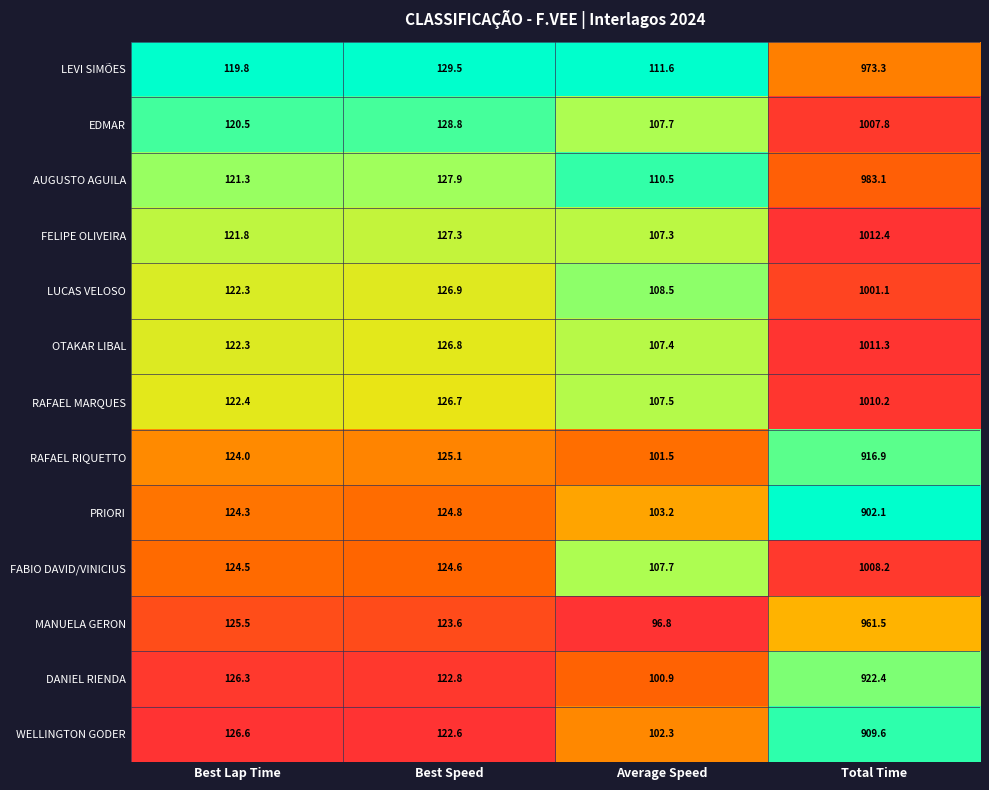

The value of RAFAEL RIQUETTO at Best Lap Time is 124.0. True or false?

True